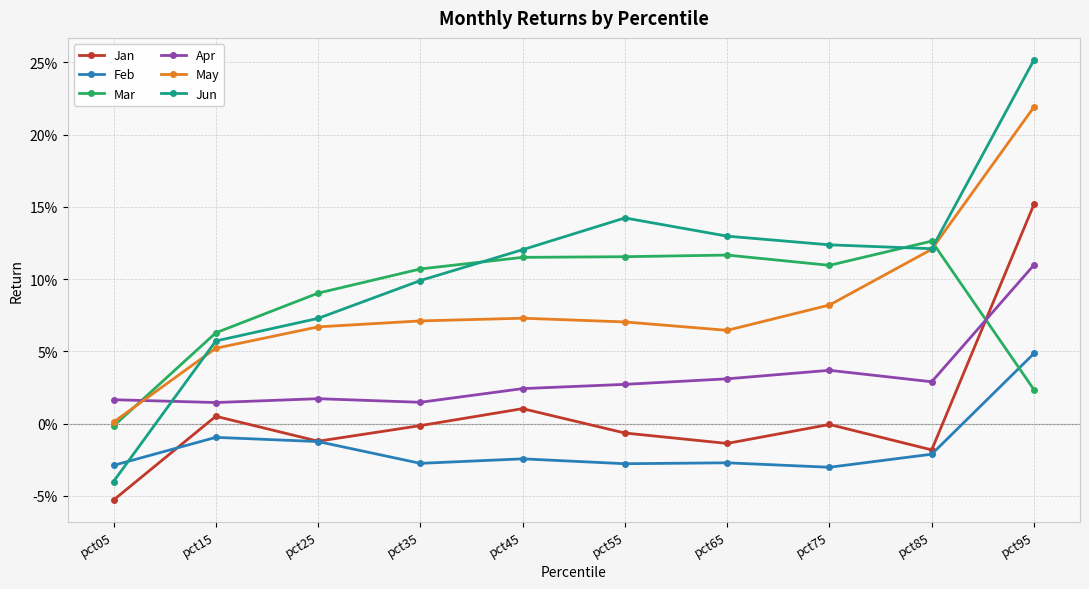

True or false: Mar and Jun cross at least once.

True